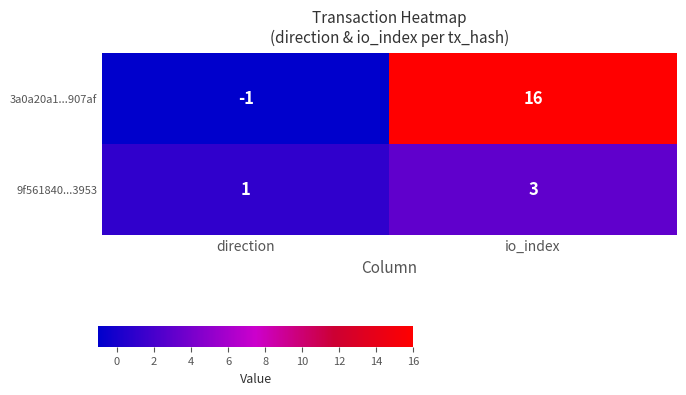

What is the difference between the maximum and minimum values in the 3a0a20a1...907af series?

17